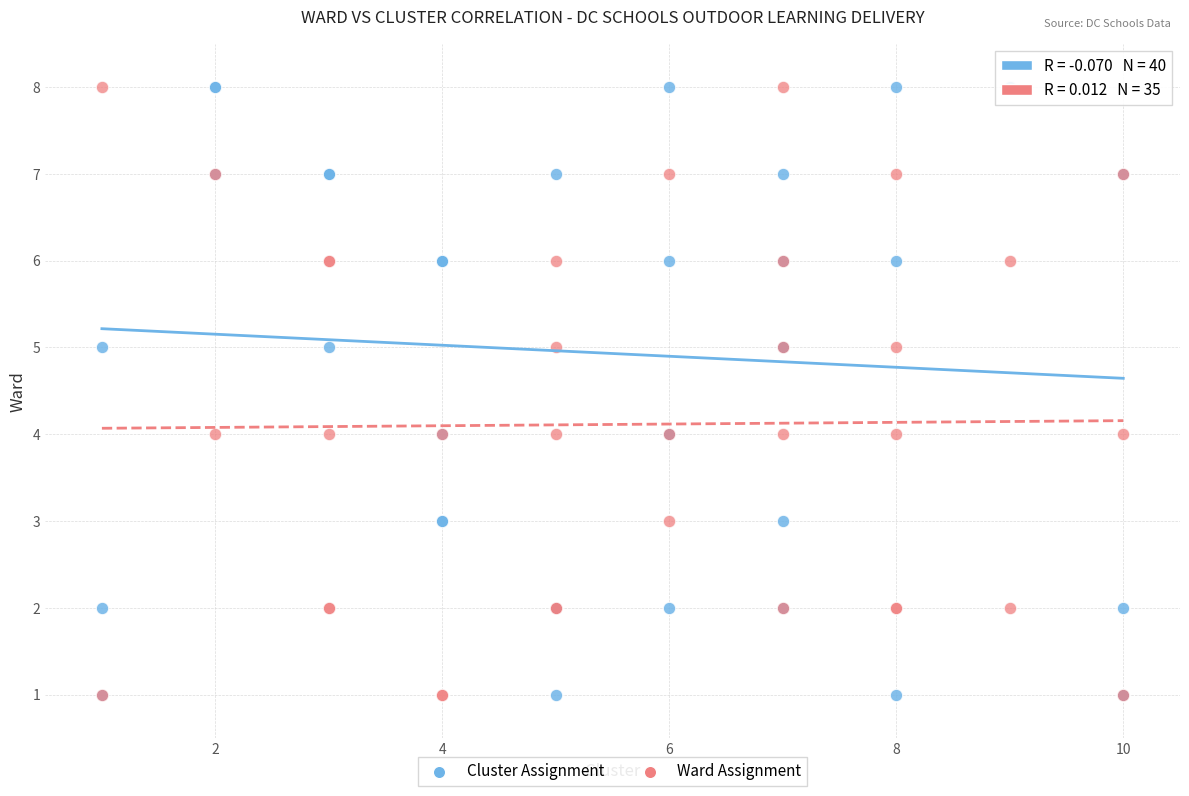

What are all the series names shown in the legend?

Cluster Assignment, Ward Assignment